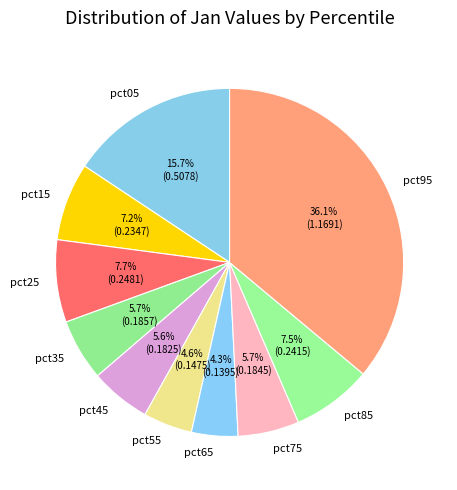

Is it true that pct05 is 5% of the pie?

False